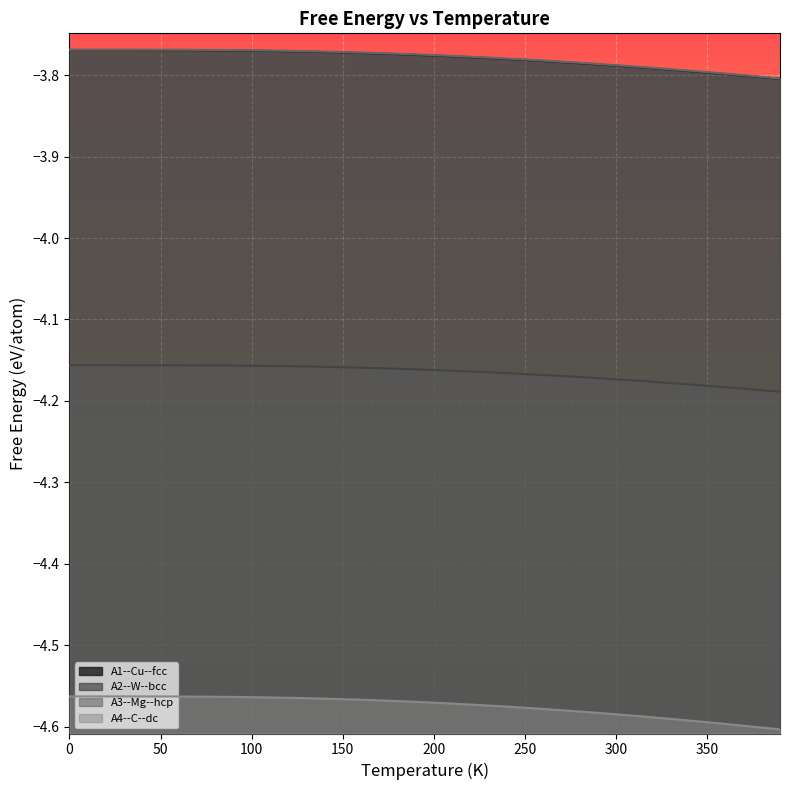

At 20, list the series in order from smallest to largest.

A4--C--dc, A2--W--bcc, A1--Cu--fcc, A3--Mg--hcp